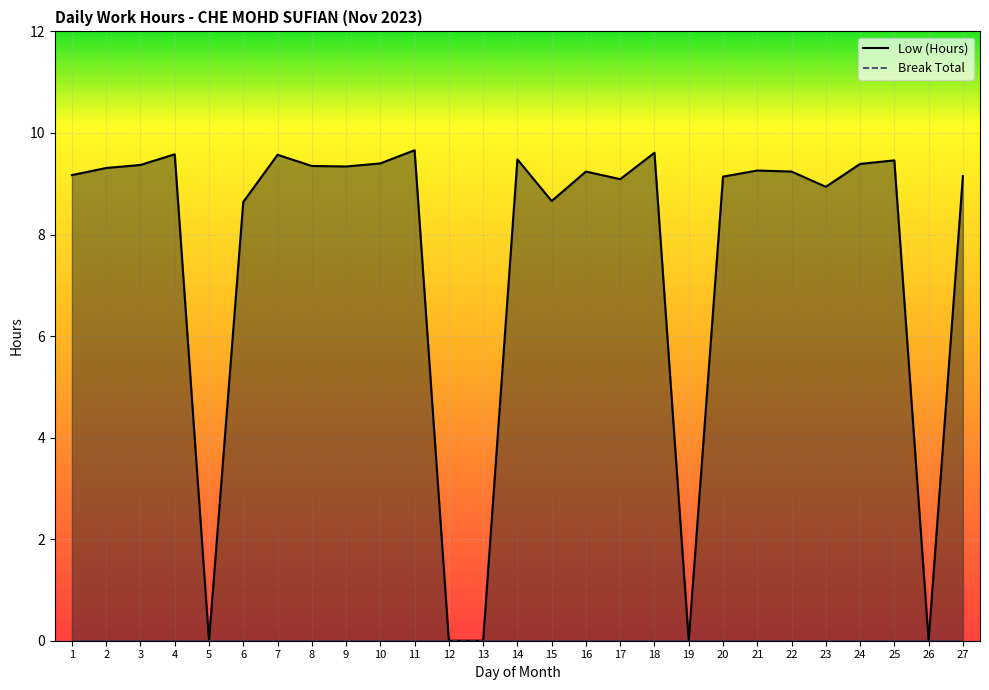

True or false: the data shows 2.0 at 1.

False